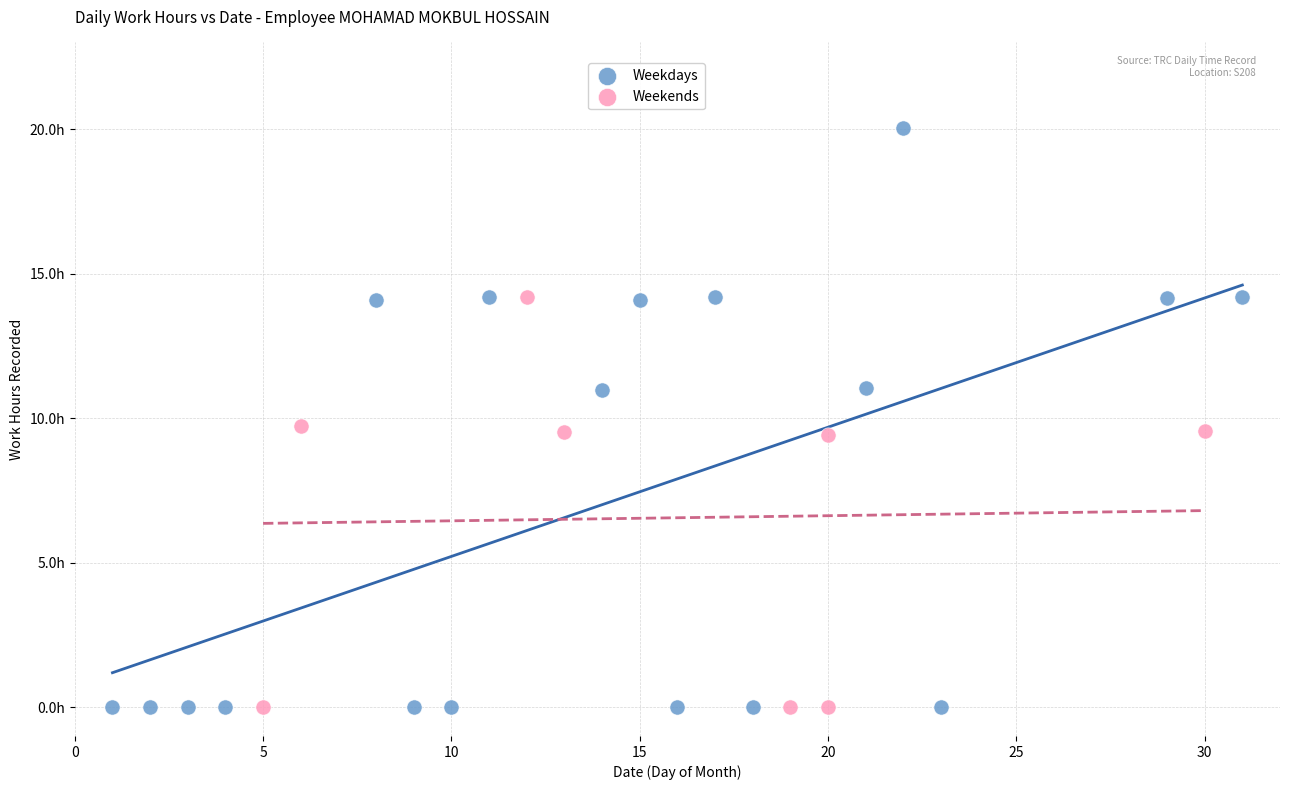

Which series has the largest Y range (max minus min)?

Weekdays